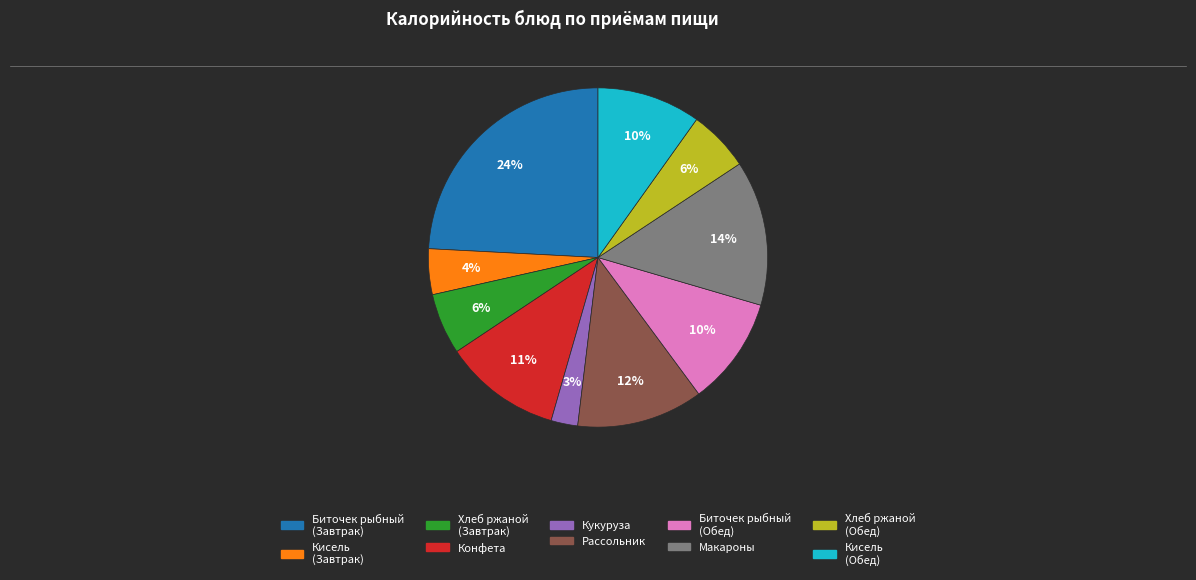

Is there a majority slice in this chart?

No